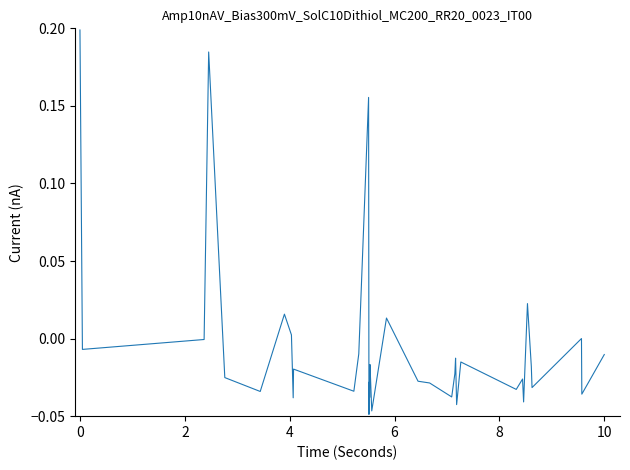

What is the difference between the maximum and minimum values?

0.2